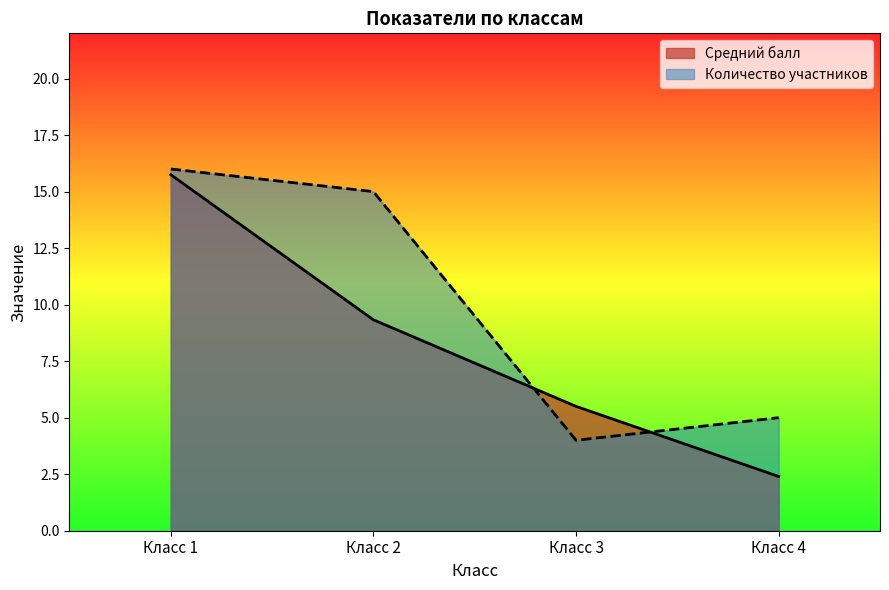

Reading left to right, transcribe all the data shown in this chart.

Средний балл: 15.8	9.3	5.5	2.4
Количество участников: 16.0	15.0	4.0	5.0